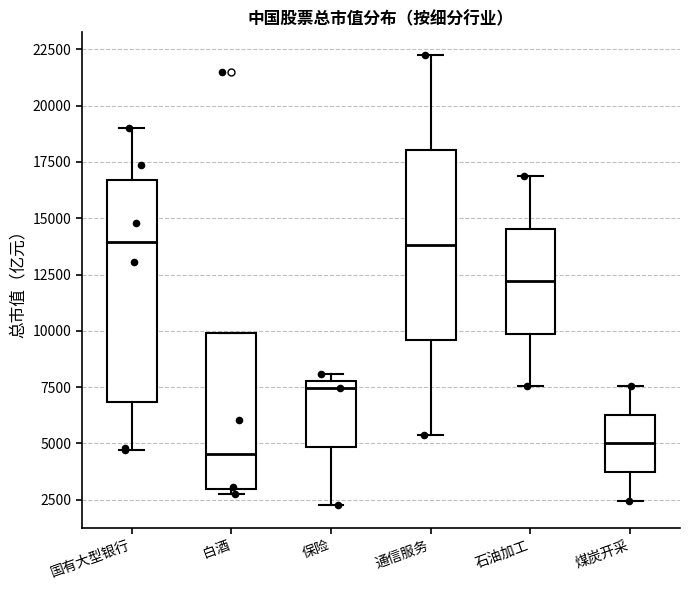

Reading left to right, transcribe this box plot: for each box, give where its median line is, the range the box spans, and where its two whiskers end, as read against the y-axis. The values are not printed on the chart, so give them approximately, as read against the axis.

国有大型银行: median 14000, box 7000 to 16500, whiskers 4500 to 19000
白酒: median 4500, box 3000 to 10000, whiskers 3000 (just below the box's lower edge) to 10000
保险: median 7500, box 5000 to 8000, whiskers 2000 to 8000 (just above the box's upper edge)
通信服务: median 14000, box 9500 to 18000, whiskers 5500 to 22500
石油加工: median 12000, box 10000 to 14500, whiskers 7500 to 17000
煤炭开采: median 5000, box 3500 to 6500, whiskers 2500 to 7500